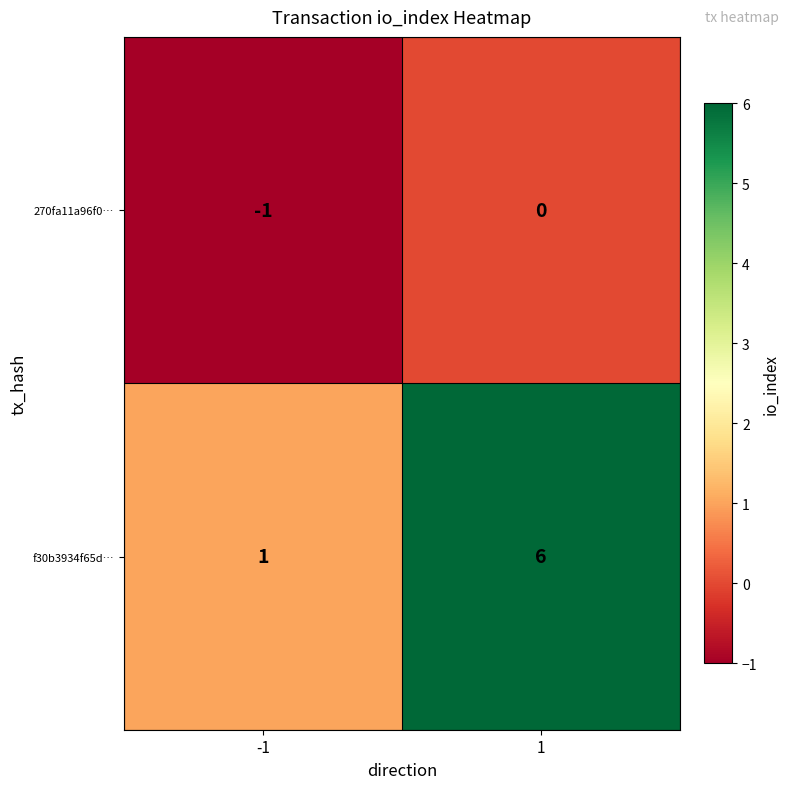

Reading left to right, extract all data points from this chart.

270fa11a96f0…: -1=-1	1=0
f30b3934f65d…: -1=1	1=6